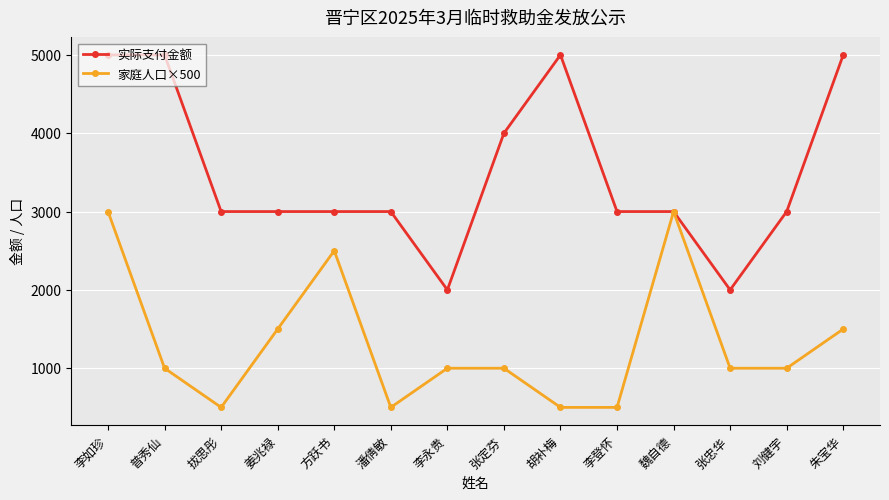

Count the number of data series in this chart.

2